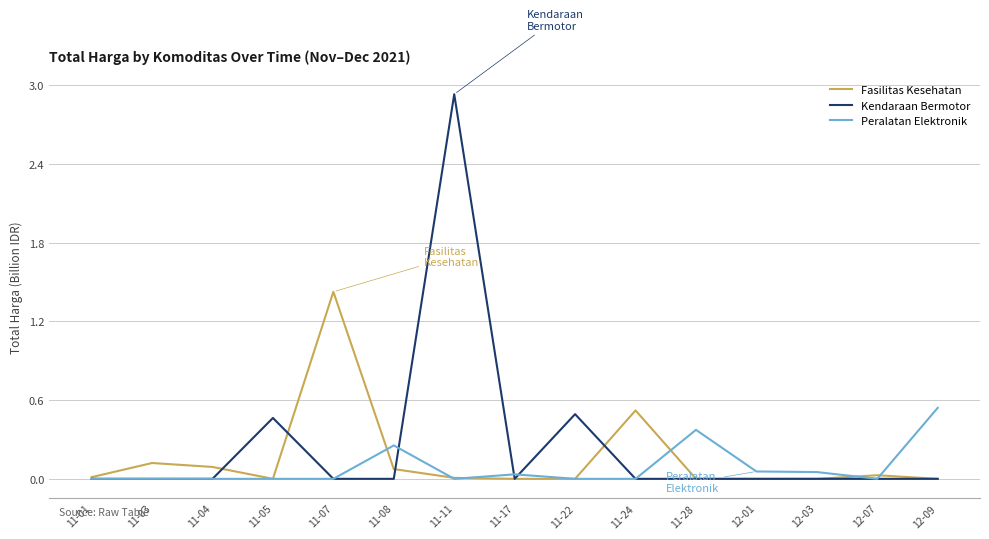

The value of Kendaraan Bermotor at 11-28 is 0.0. True or false?

True